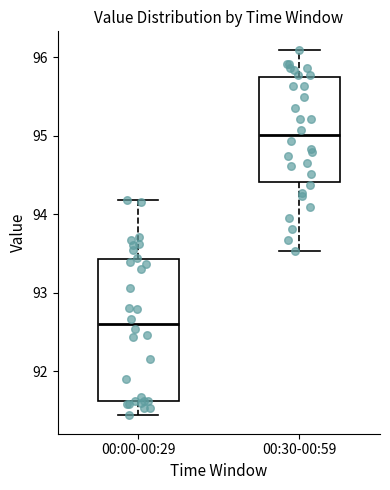

Which box's median line is the lowest?

00:00-00:29